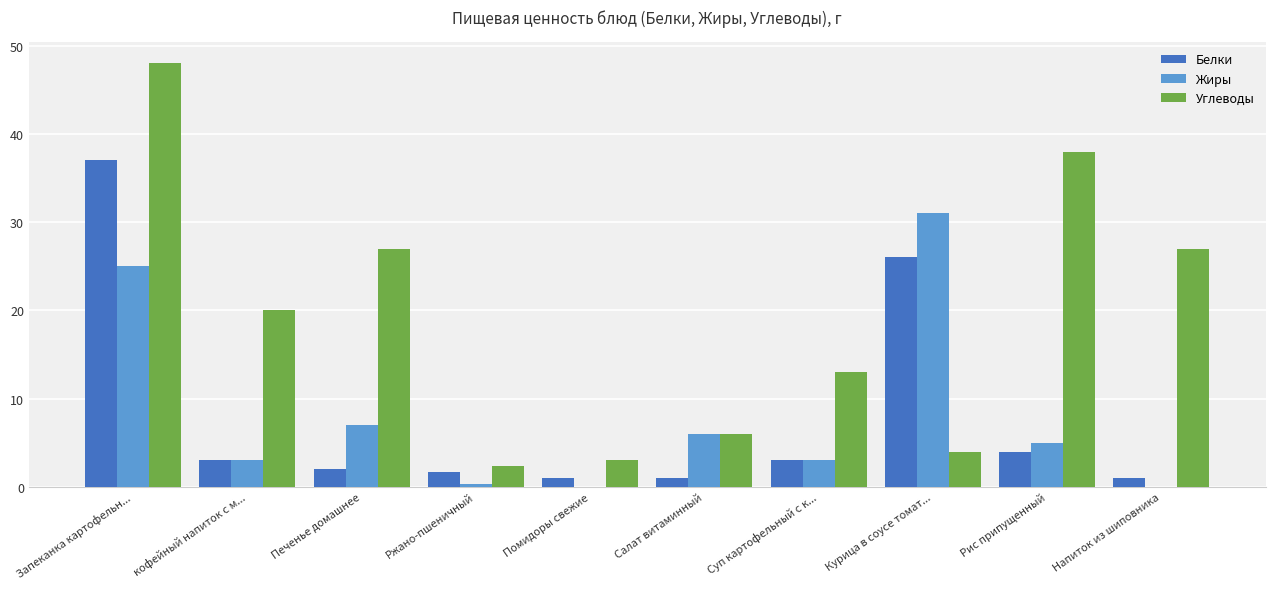

Which label corresponds to the largest value in the chart?

Запеканка картофельн...